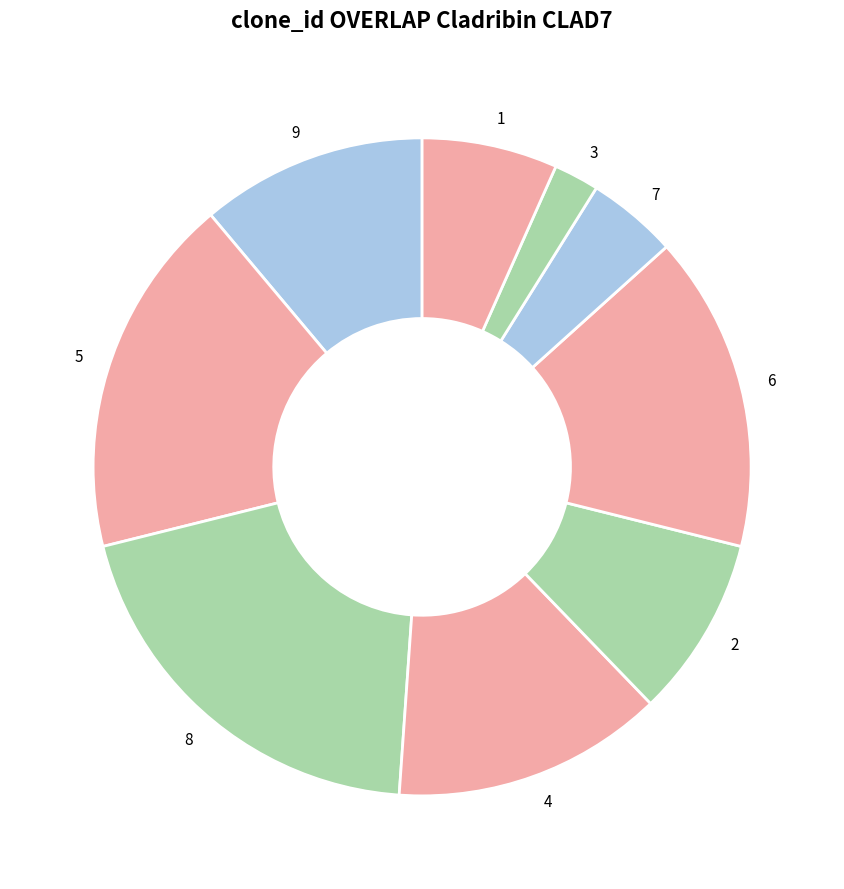

Between 5 and 3, which is larger?

5